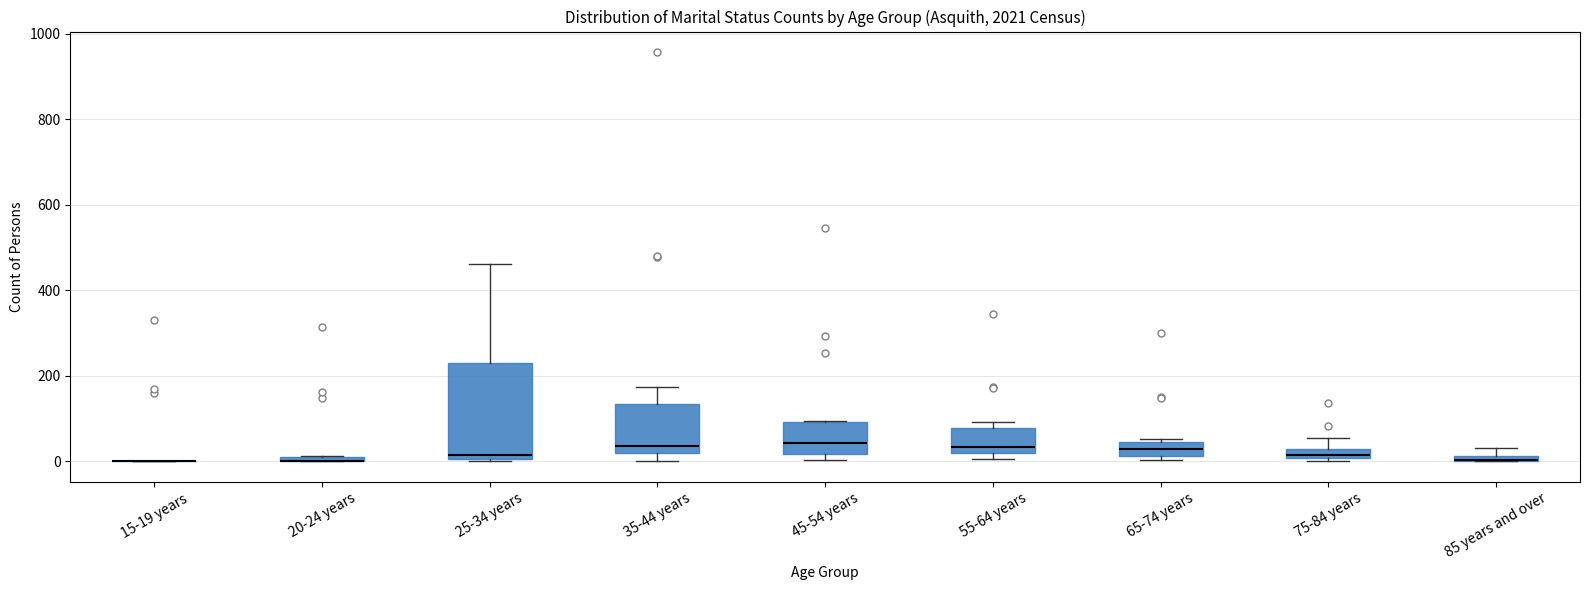

Comparing the boxes themselves (not the whiskers), which one is the tallest?

25-34 years